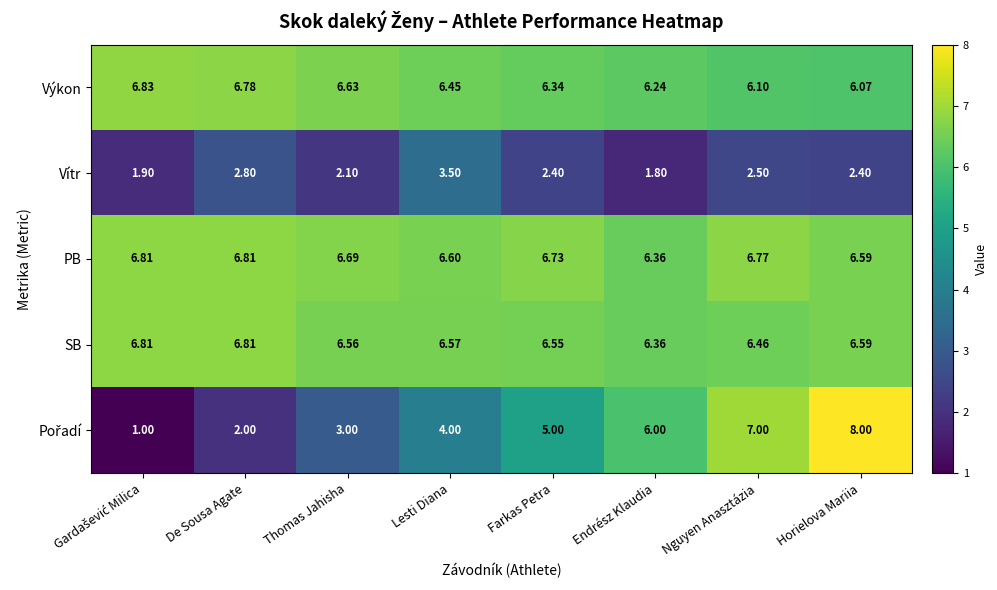

Which series changed the most between Lesti Diana and Farkas Petra?

Vítr